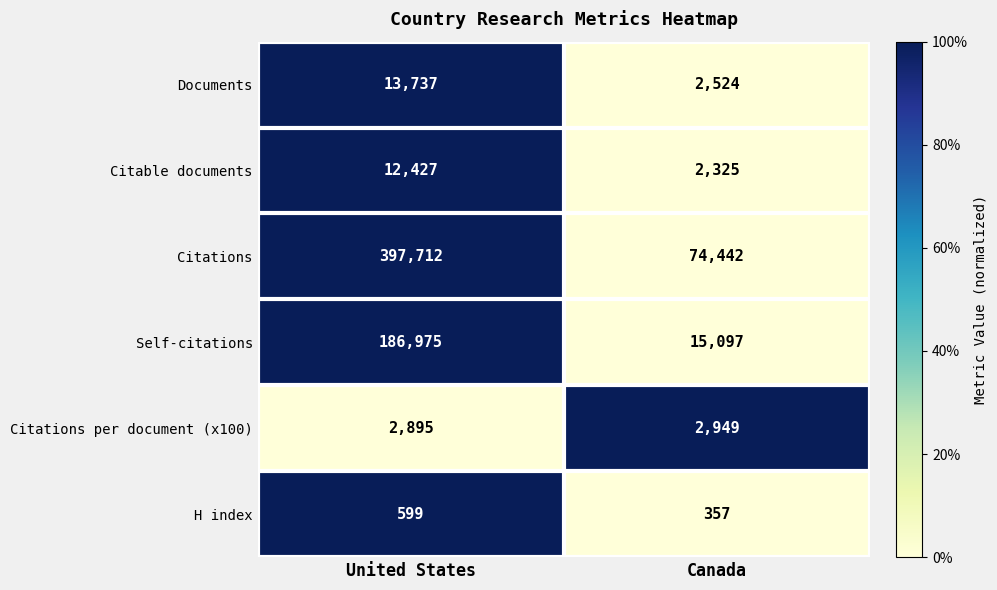

What is the sum of the Citations values at United States and Canada?

472154